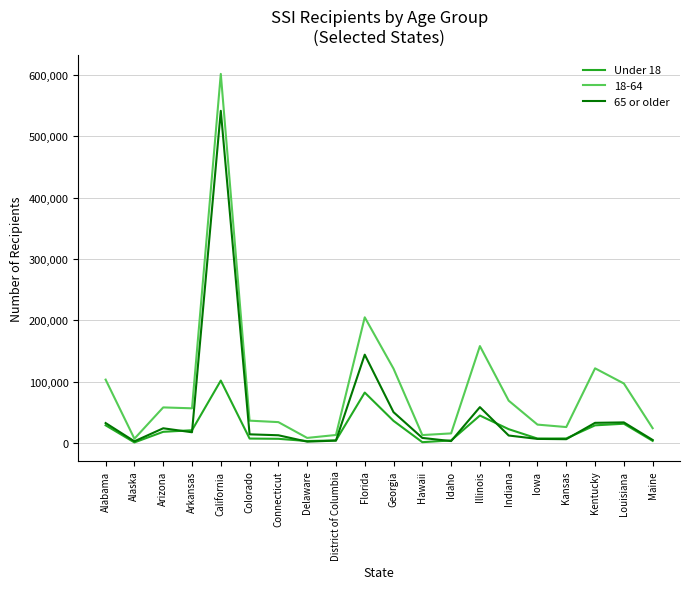

What is the greatest value displayed?

601744